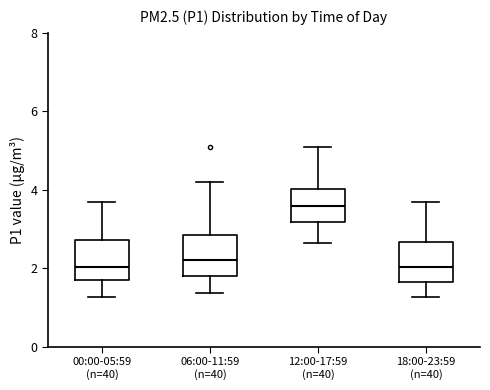

Reading left to right, transcribe this box plot: for each box, give where its median line is, the range the box spans, and where its two whiskers end, as read against the y-axis. The values are not printed on the chart, so give them approximately, as read against the axis.

00:00-05:59 (n=40): median 2.0, box 1.6 to 2.8, whiskers 1.2 to 3.8
06:00-11:59 (n=40): median 2.2, box 1.8 to 2.8, whiskers 1.4 to 4.2
12:00-17:59 (n=40): median 3.6, box 3.2 to 4.0, whiskers 2.6 to 5.2
18:00-23:59 (n=40): median 2.0, box 1.6 to 2.6, whiskers 1.2 to 3.8